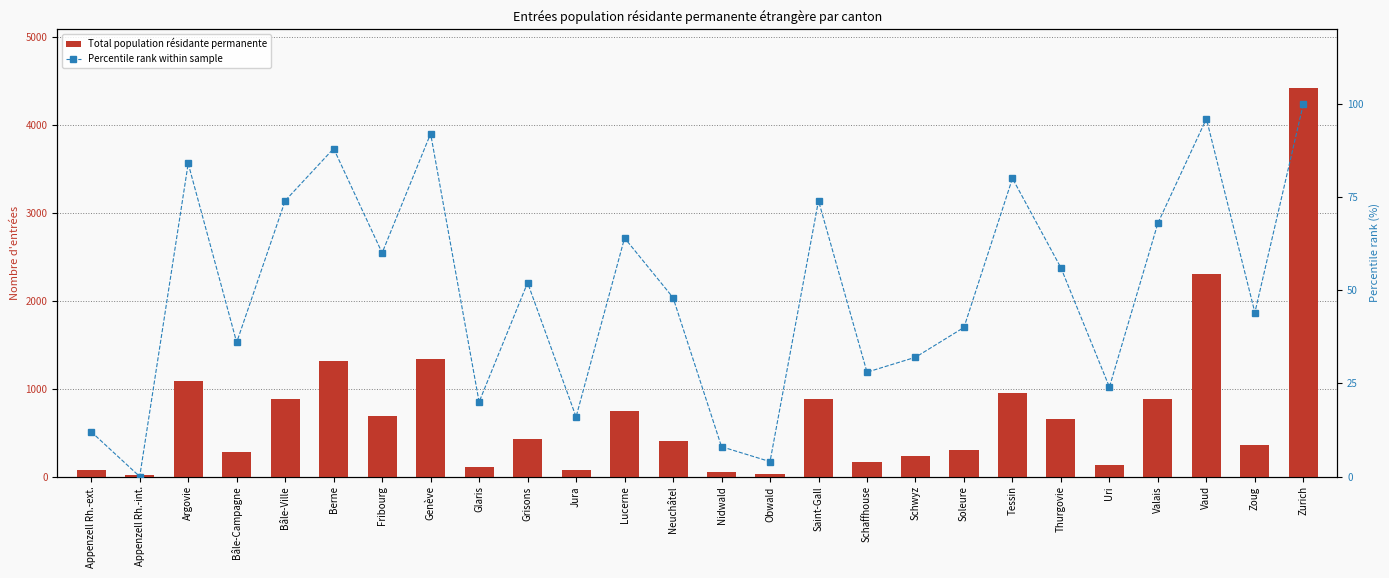

Reading right to left, extract all data points from this chart.

Total population résidante permanente: Zurich=4424.0	Zoug=357.0	Vaud=2308.0	Valais=880.0	Uri=135.0	Thurgovie=658.0	Tessin=954.0	Soleure=304.0	Schwyz=235.0	Schaffhouse=164.0	Saint-Gall=886.0	Obwald=34.0	Nidwald=50.0	Neuchâtel=401.0	Lucerne=742.0	Jura=79.0	Grisons=428.0	Glaris=104.0	Genève=1338.0	Fribourg=692.0	Berne=1311.0	Bâle-Ville=886.0	Bâle-Campagne=276.0	Argovie=1087.0	Appenzell Rh.-int.=19.0	Appenzell Rh.-ext.=77.0
Percentile rank within sample: Zurich=100.0	Zoug=44.0	Vaud=96.0	Valais=68.0	Uri=24.0	Thurgovie=56.0	Tessin=80.0	Soleure=40.0	Schwyz=32.0	Schaffhouse=28.0	Saint-Gall=74.0	Obwald=4.0	Nidwald=8.0	Neuchâtel=48.0	Lucerne=64.0	Jura=16.0	Grisons=52.0	Glaris=20.0	Genève=92.0	Fribourg=60.0	Berne=88.0	Bâle-Ville=74.0	Bâle-Campagne=36.0	Argovie=84.0	Appenzell Rh.-int.=0.0	Appenzell Rh.-ext.=12.0